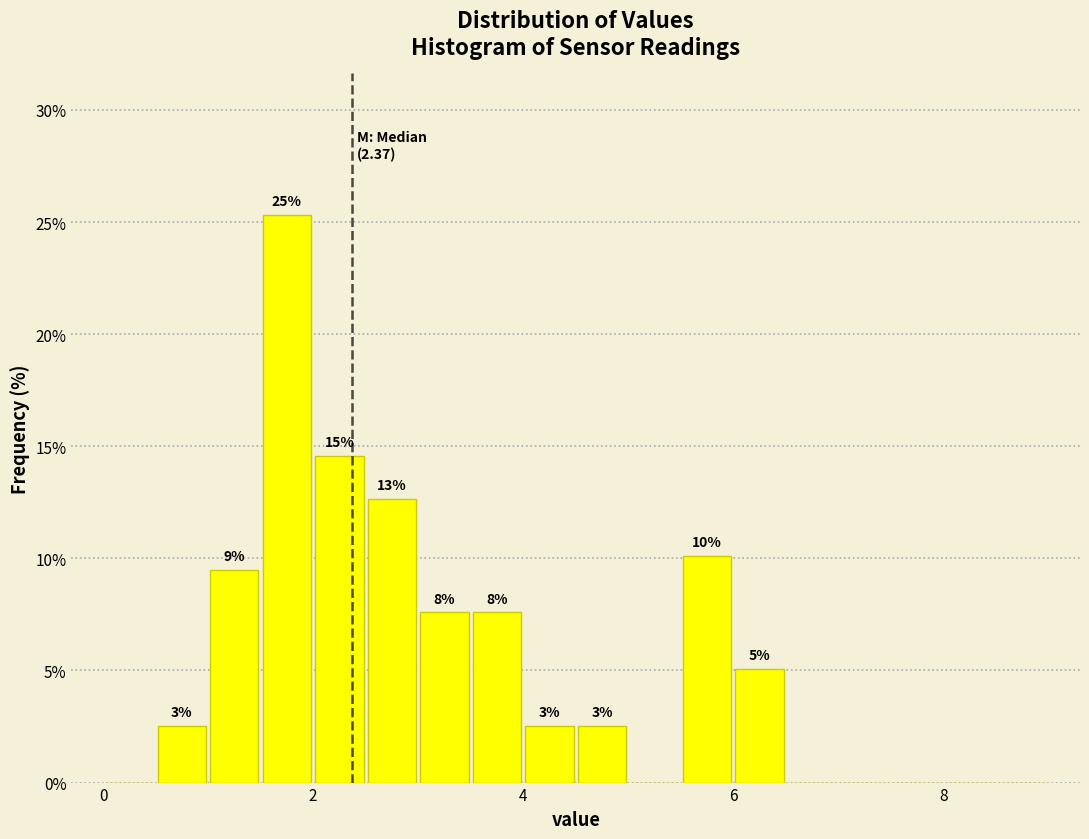

Read against the x-axis, roughly where is the centre of the tallest bar?

1.8